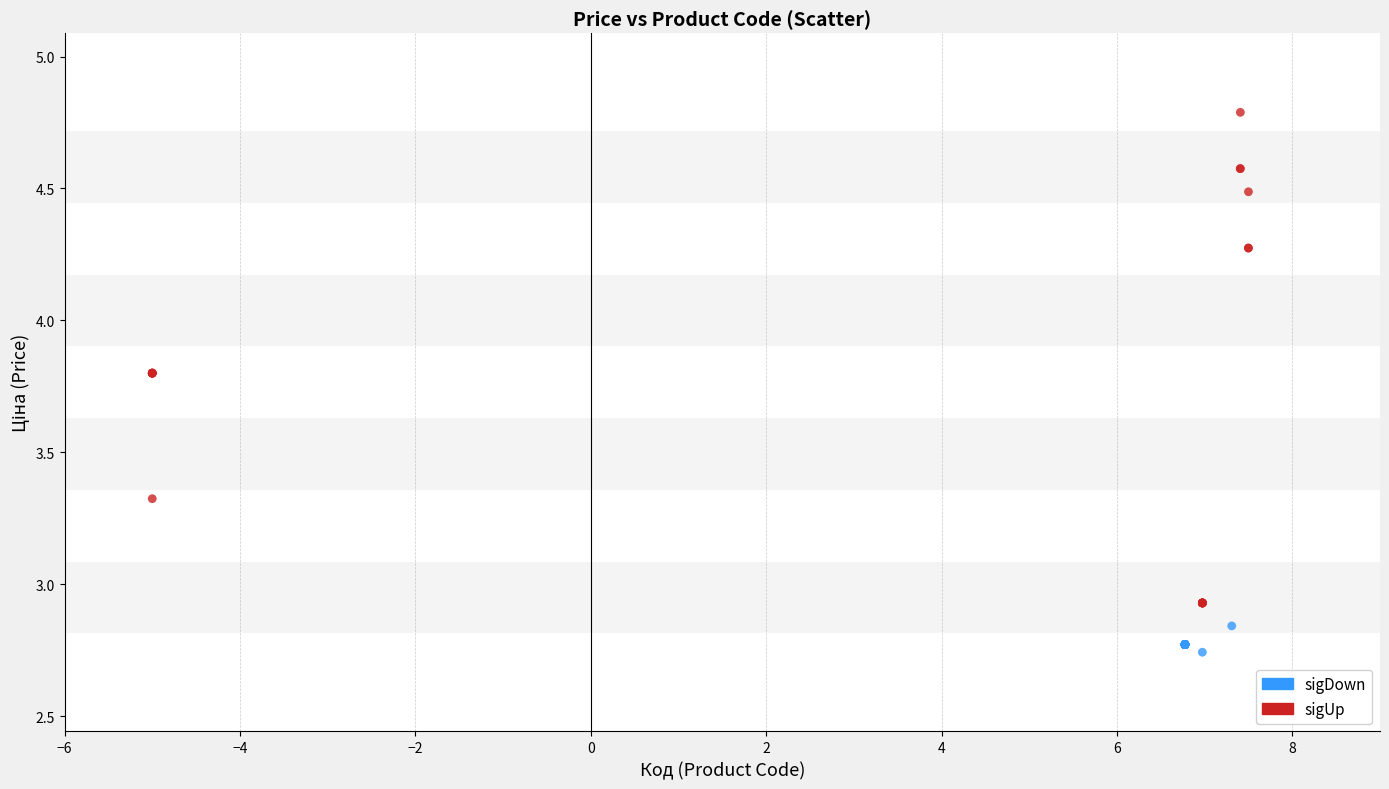

Which series has the largest Y range (max minus min)?

sigUp